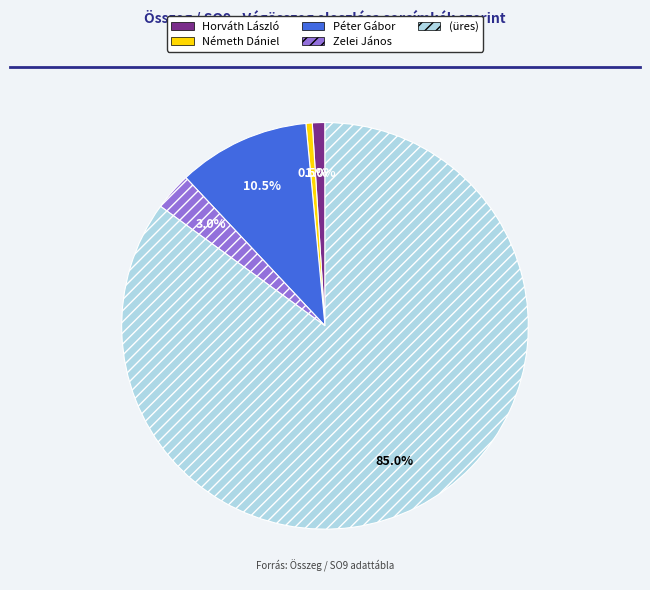

Combined, do Horváth László and Németh Dániel account for over 50%?

No